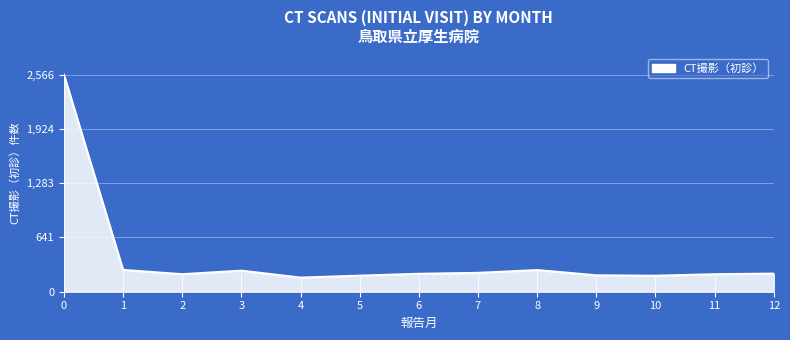

Rank the categories by value from lowest to highest.

4, 10, 5, 9, 2, 11, 6, 12, 7, 3, 8, 1, 0